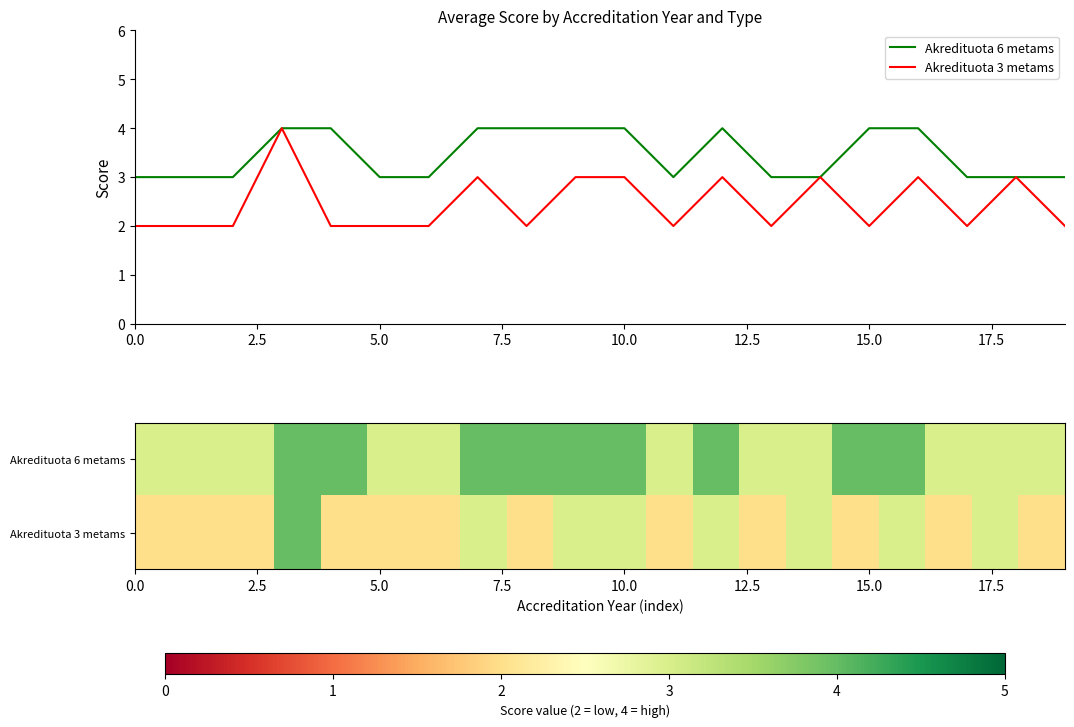

In Akredituota 6 metams, how many points are higher than both neighbors (excluding endpoints)?

1